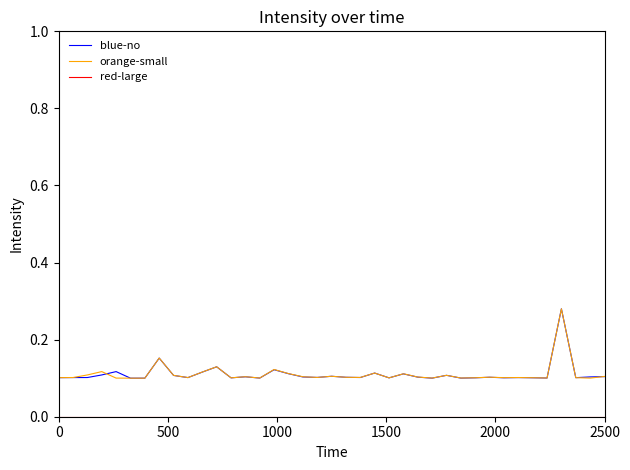

Does the chart display data point markers on the line(s)?

No